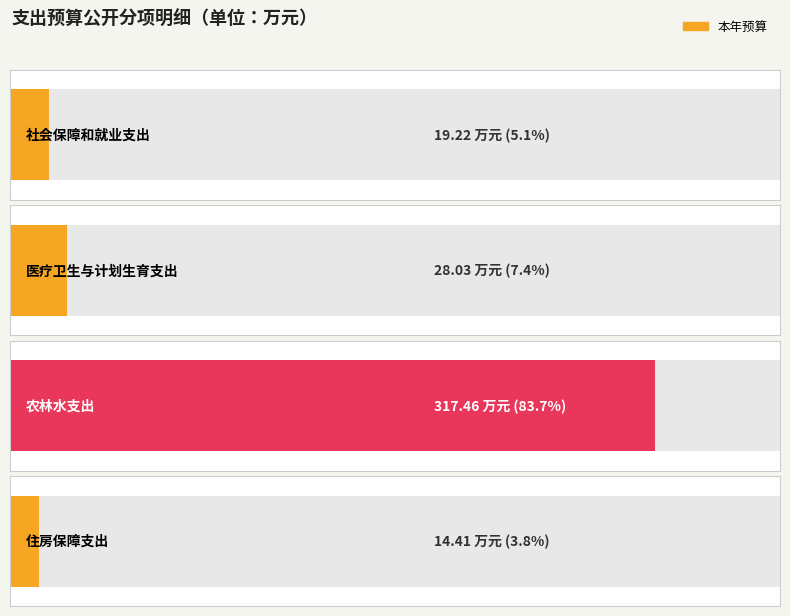

Reading left to right, extract all data points from this chart.

19.2	28.0	317.5	14.4